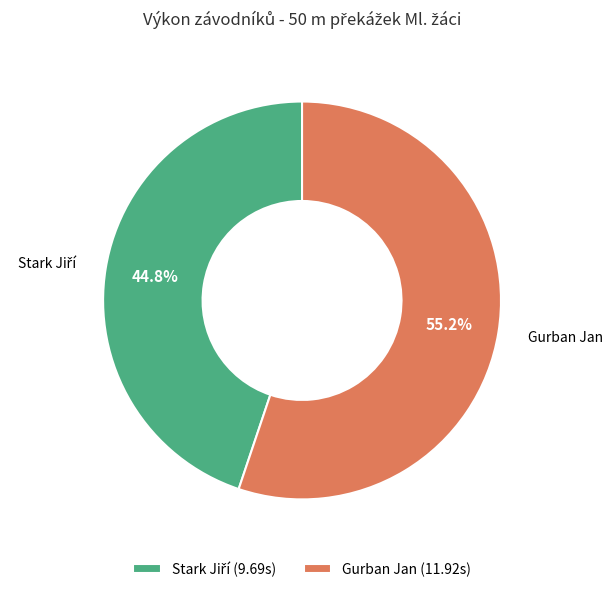

How much of the chart is everything except Gurban Jan?

44.8%